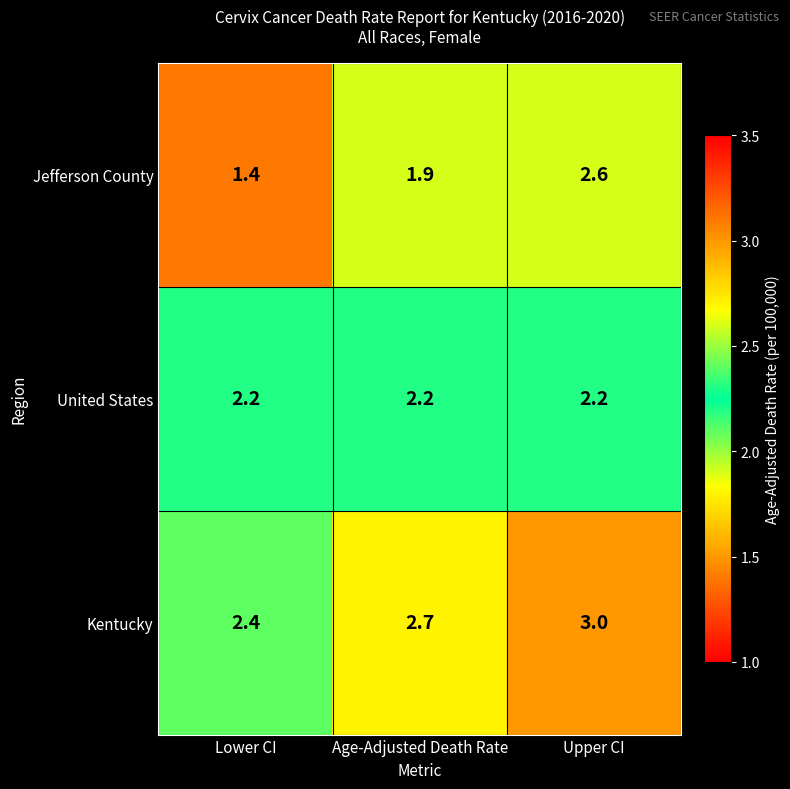

List the series in order of their overall mean, highest first.

Kentucky, United States, Jefferson County